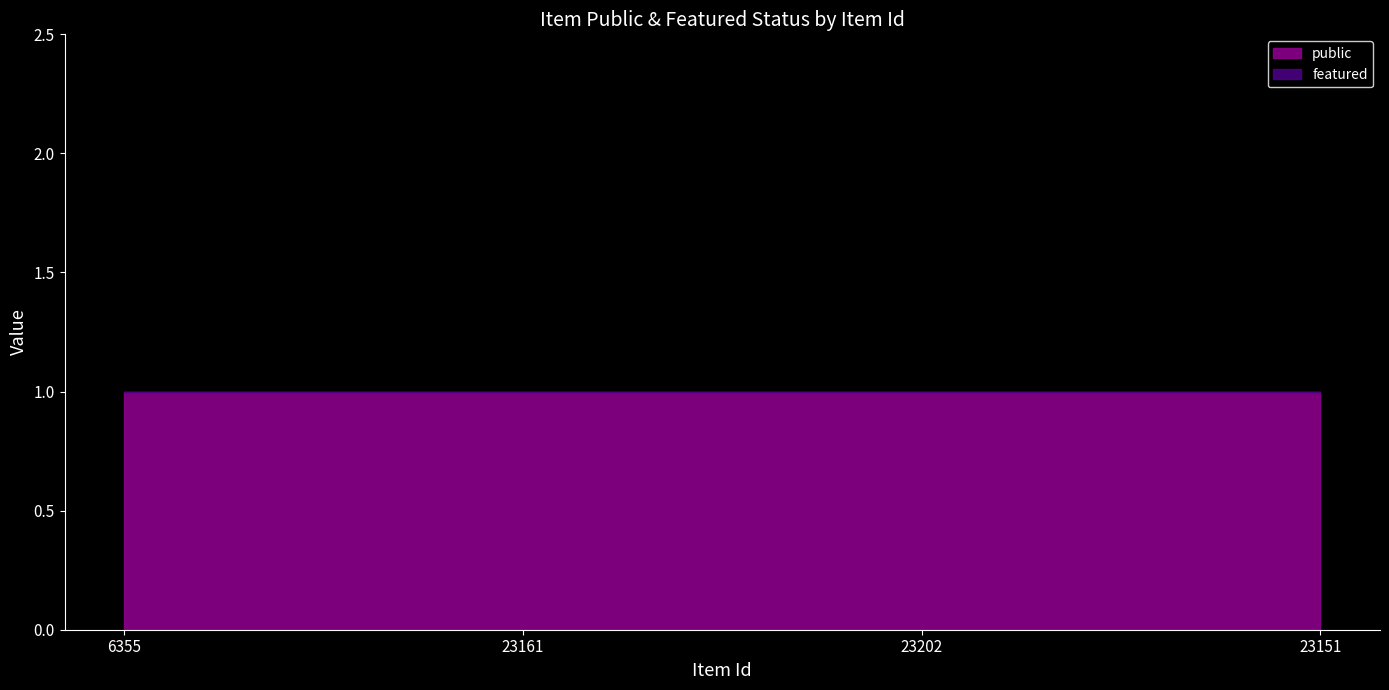

True or false: public and featured intersect in this chart.

False